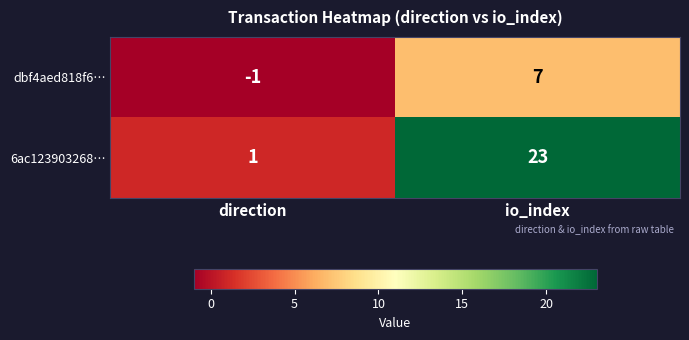

Reading left to right, transcribe all the data shown in this chart.

dbf4aed818f6…: -1	7
6ac123903268…: 1	23